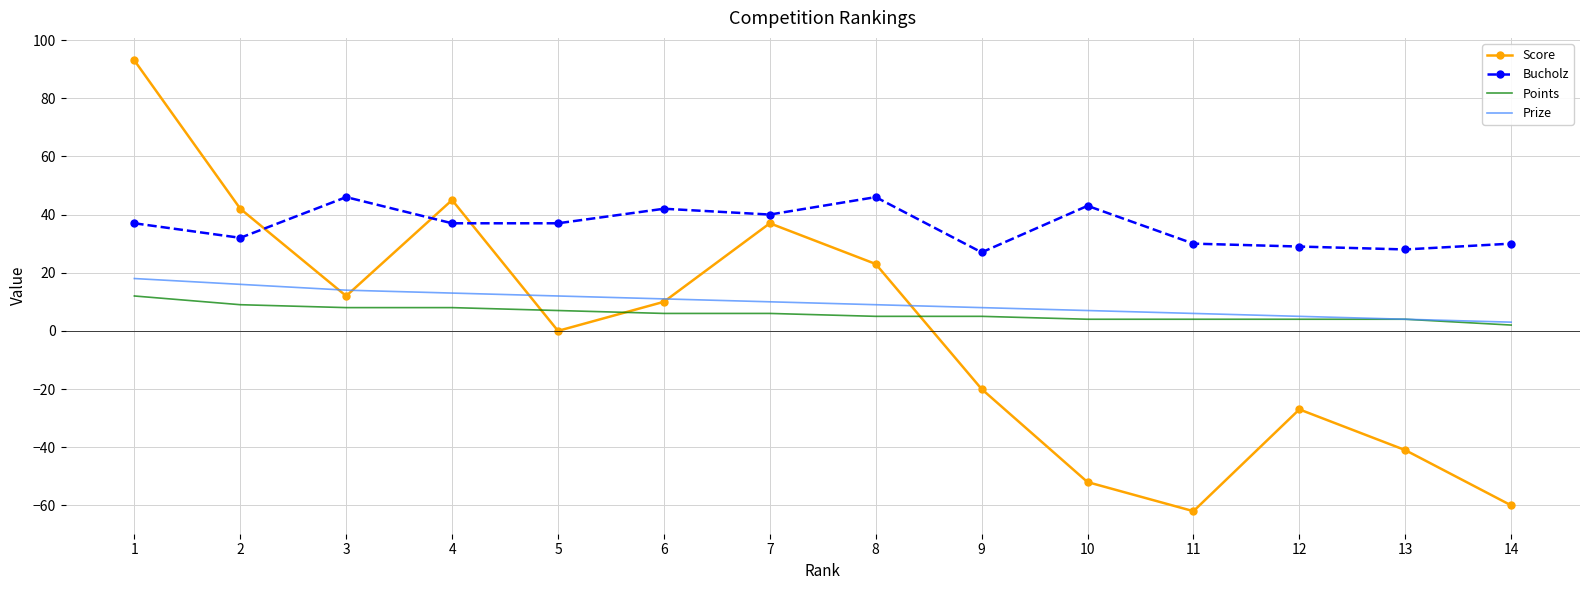

What is the minimum value shown in the chart?

-62